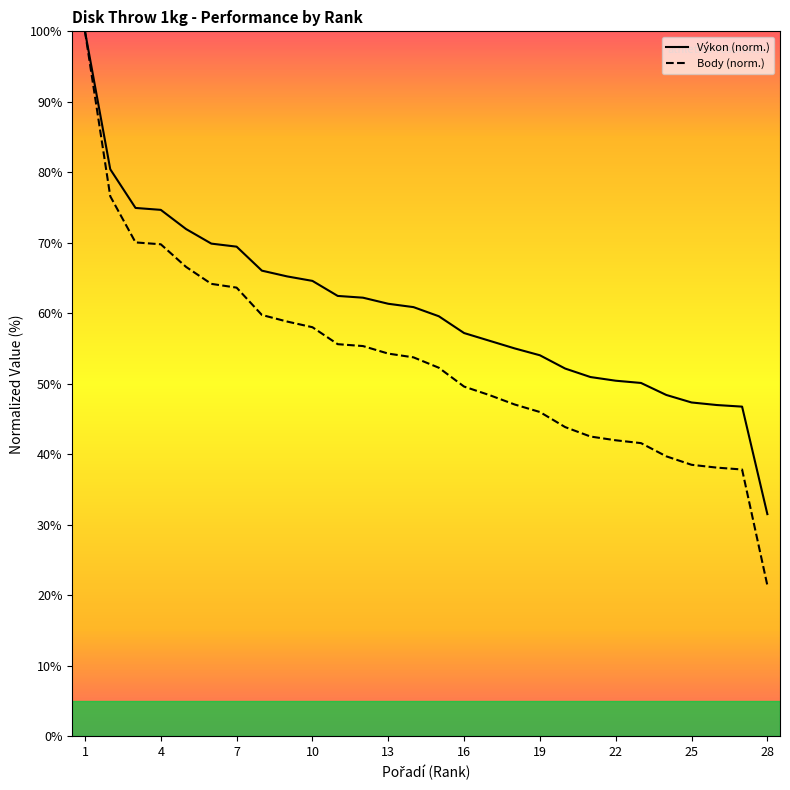

How many lines are shown in the chart?

2